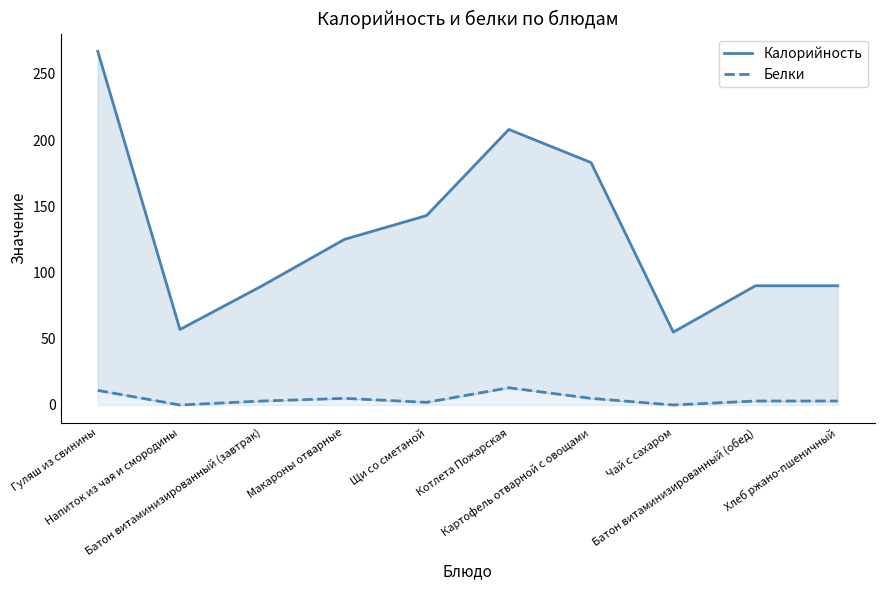

Reading left to right, what are all the values shown in this chart?

Калорийность: Гуляш из свинины=267	Напиток из чая и смородины=57	Батон витаминизированный (завтрак)=90	Макароны отварные=125	Щи со сметаной=143	Котлета Пожарская=208	Картофель отварной с овощами=183	Чай с сахаром=55	Батон витаминизированный (обед)=90	Хлеб ржано-пшеничный=90
Белки: Гуляш из свинины=11	Напиток из чая и смородины=0	Батон витаминизированный (завтрак)=3	Макароны отварные=5	Щи со сметаной=2	Котлета Пожарская=13	Картофель отварной с овощами=5	Чай с сахаром=0	Батон витаминизированный (обед)=3	Хлеб ржано-пшеничный=3